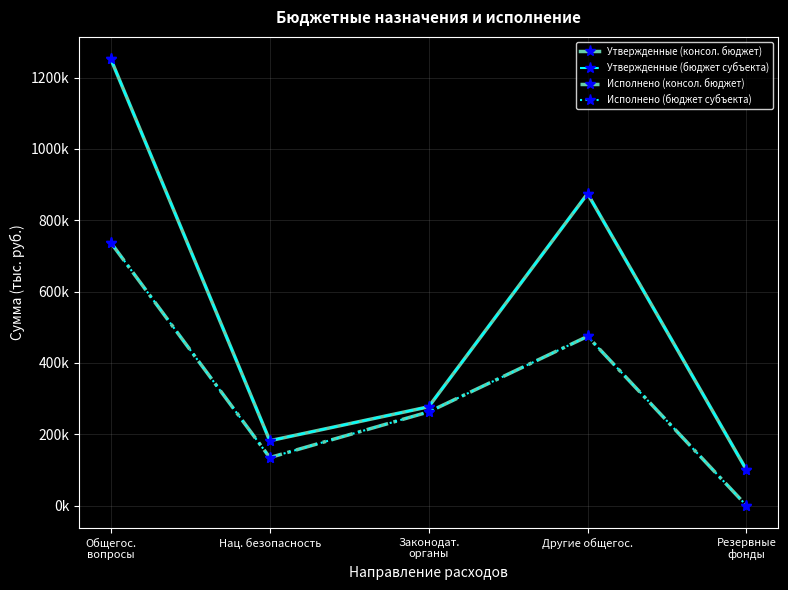

Is it true that Исполнено (бюджет субъекта) equals 262668.2 at Законодат.
органы?

True